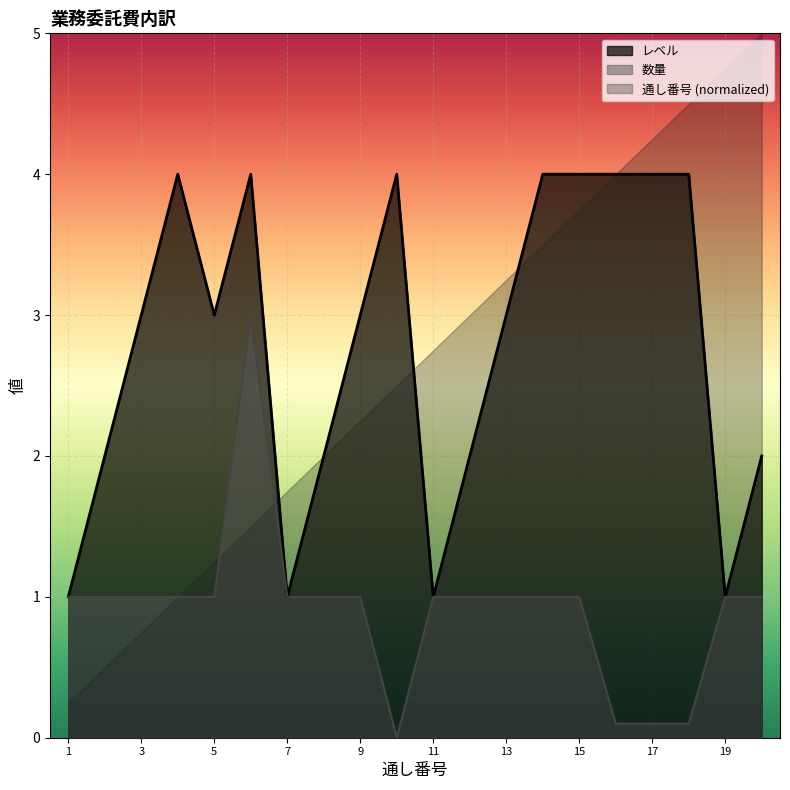

Between 7 and 14, which series saw the biggest shift?

レベル